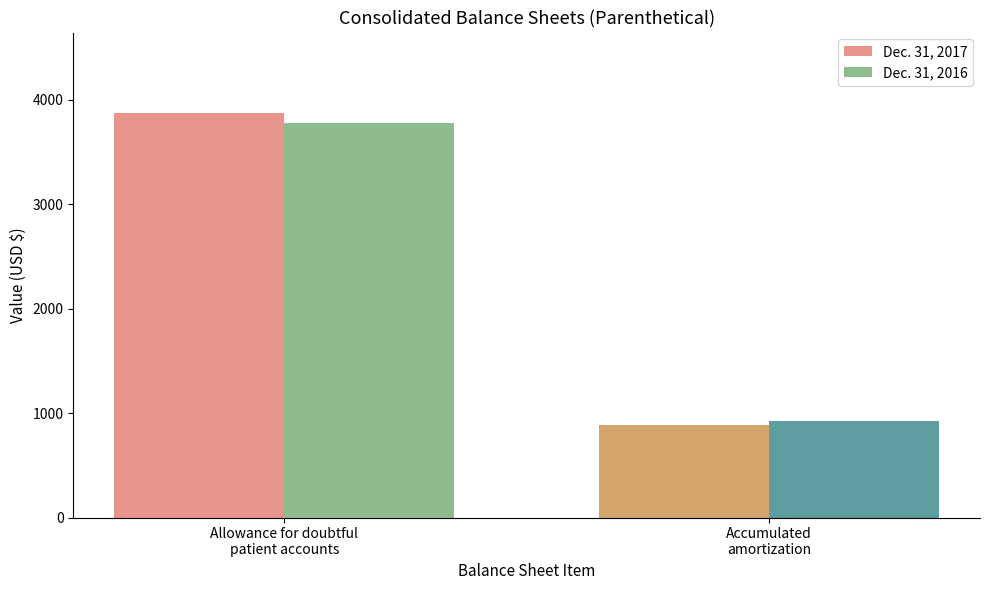

What position from the left is Accumulated
amortization?

2